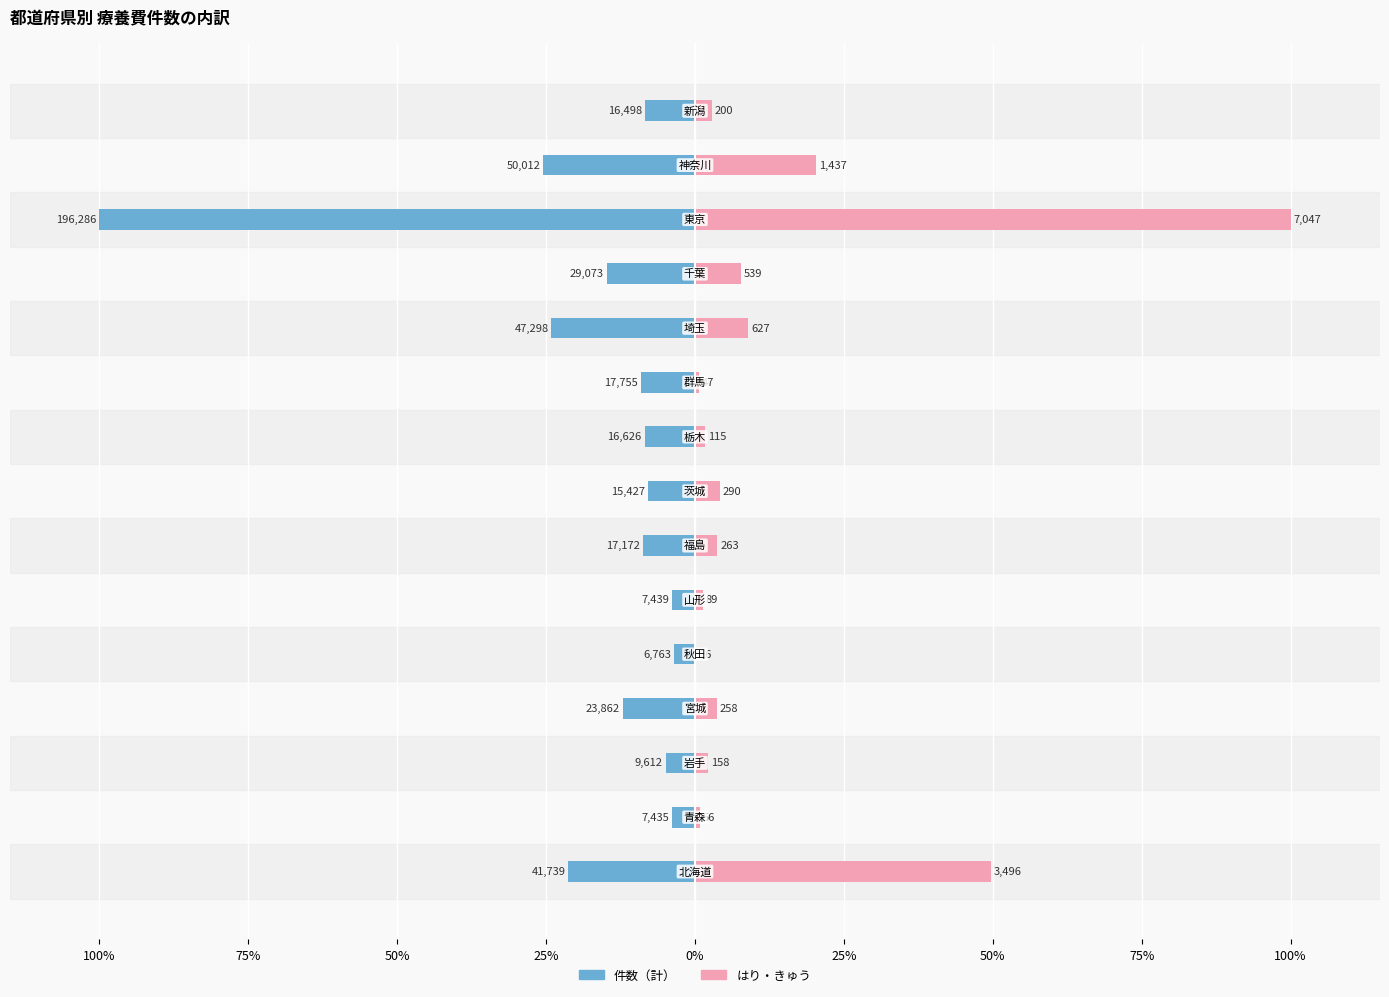

Reading left to right, transcribe all the data shown in this chart.

件数（計）: -21.3	-3.8	-4.9	-12.2	-3.4	-3.8	-8.7	-7.9	-8.5	-9.0	-24.1	-14.8	-100.0	-25.5	-8.4
はり・きゅう: 49.6	0.8	2.2	3.7	0.2	1.3	3.7	4.1	1.6	0.7	8.9	7.6	100.0	20.4	2.8